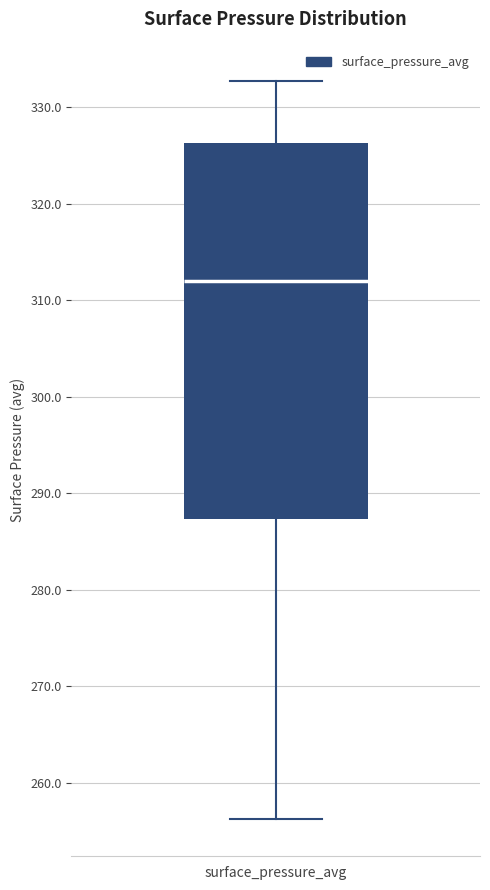

Read this box plot against the y-axis: the position of the median line, the range covered by the box, and the ends of both whiskers. The values are not printed on the chart, so give them approximately, as read against the axis.

median 312, box 287 to 326, whiskers 256 to 333